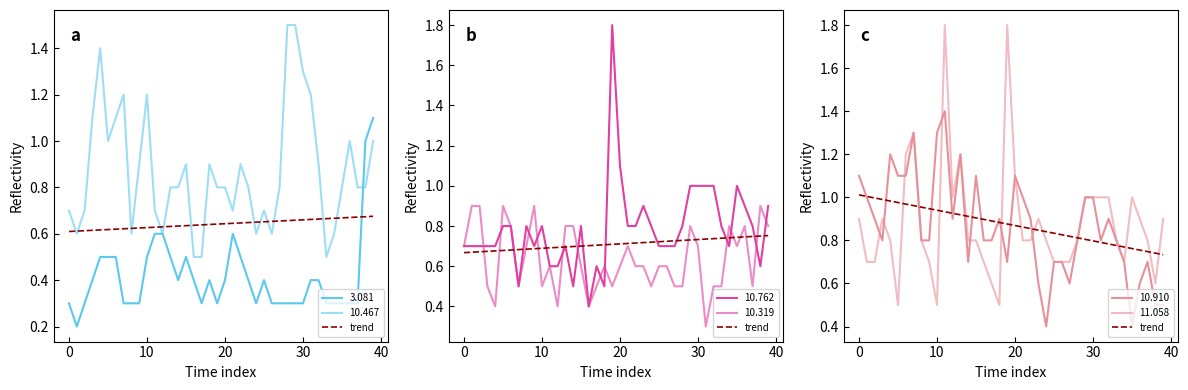

What is the difference between the maximum and minimum values?

0.3